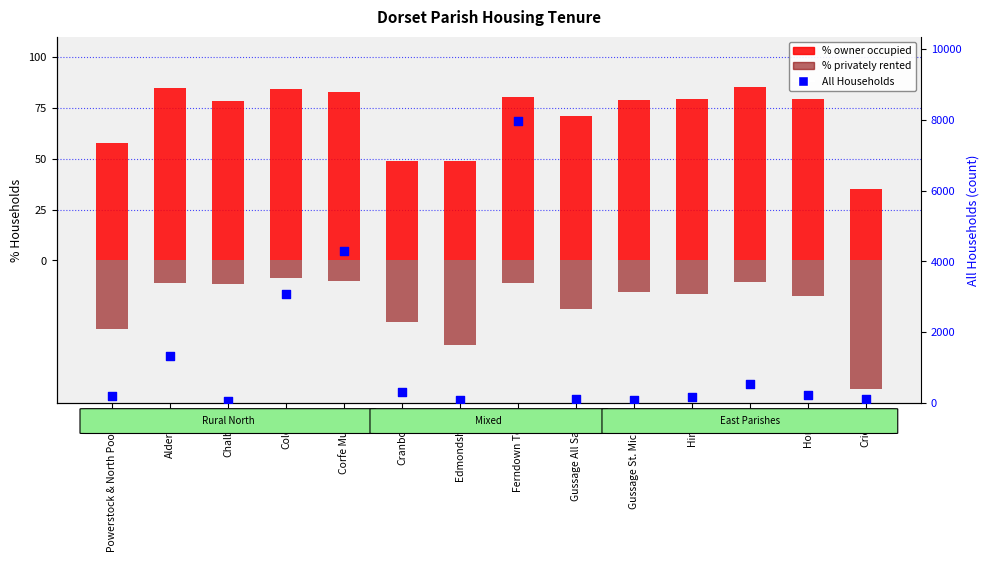

Is the value of All Households at Cranborne greater than the value of % owner occupied at Holt?

Yes